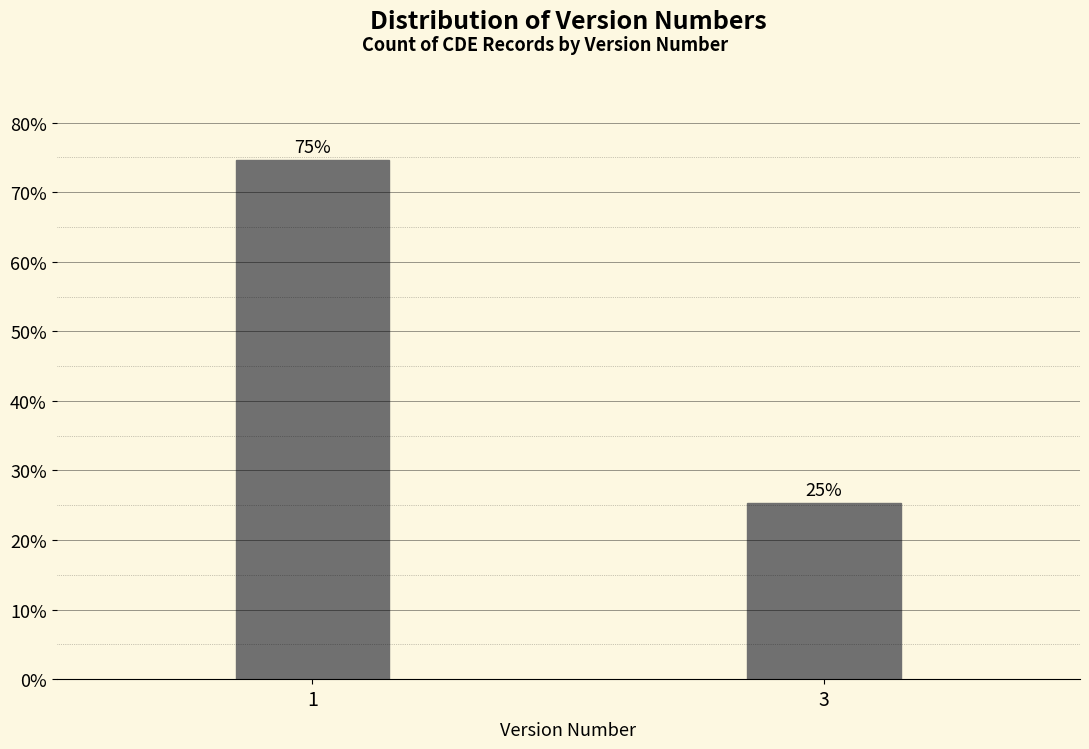

What is the average value?

50.0